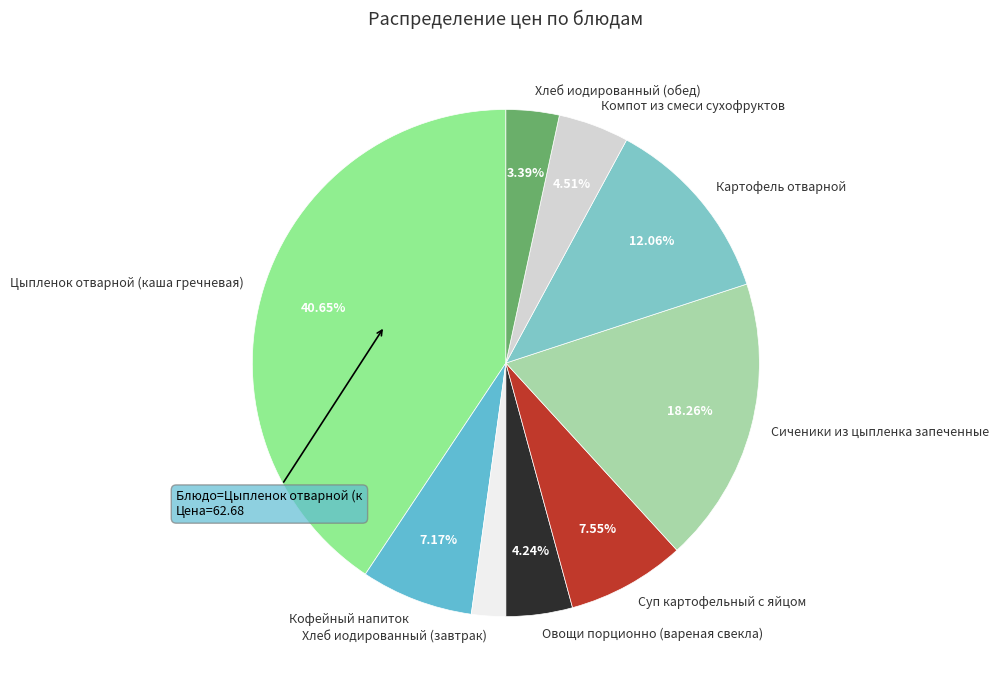

To the nearest percent, what percentage of the pie is Кофейный напиток?

7%